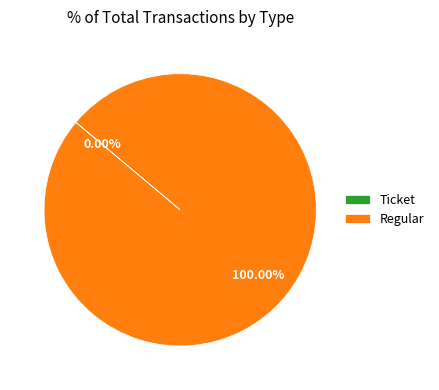

Combined, do Regular and Ticket account for over 50%?

Yes